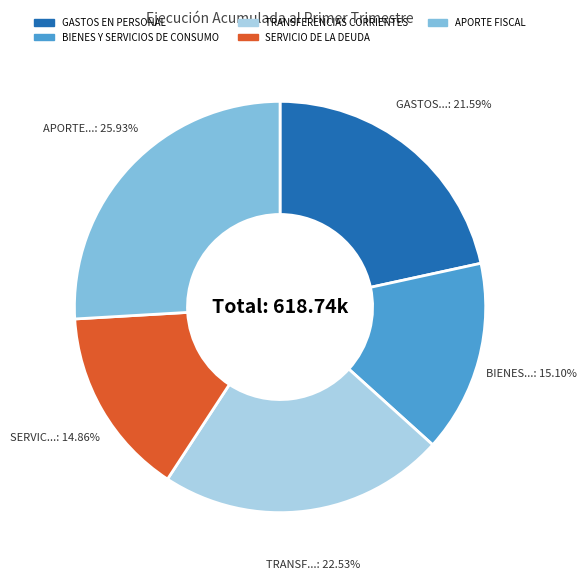

To the nearest percent, what is the difference between the largest and smallest slice percentages?

11%